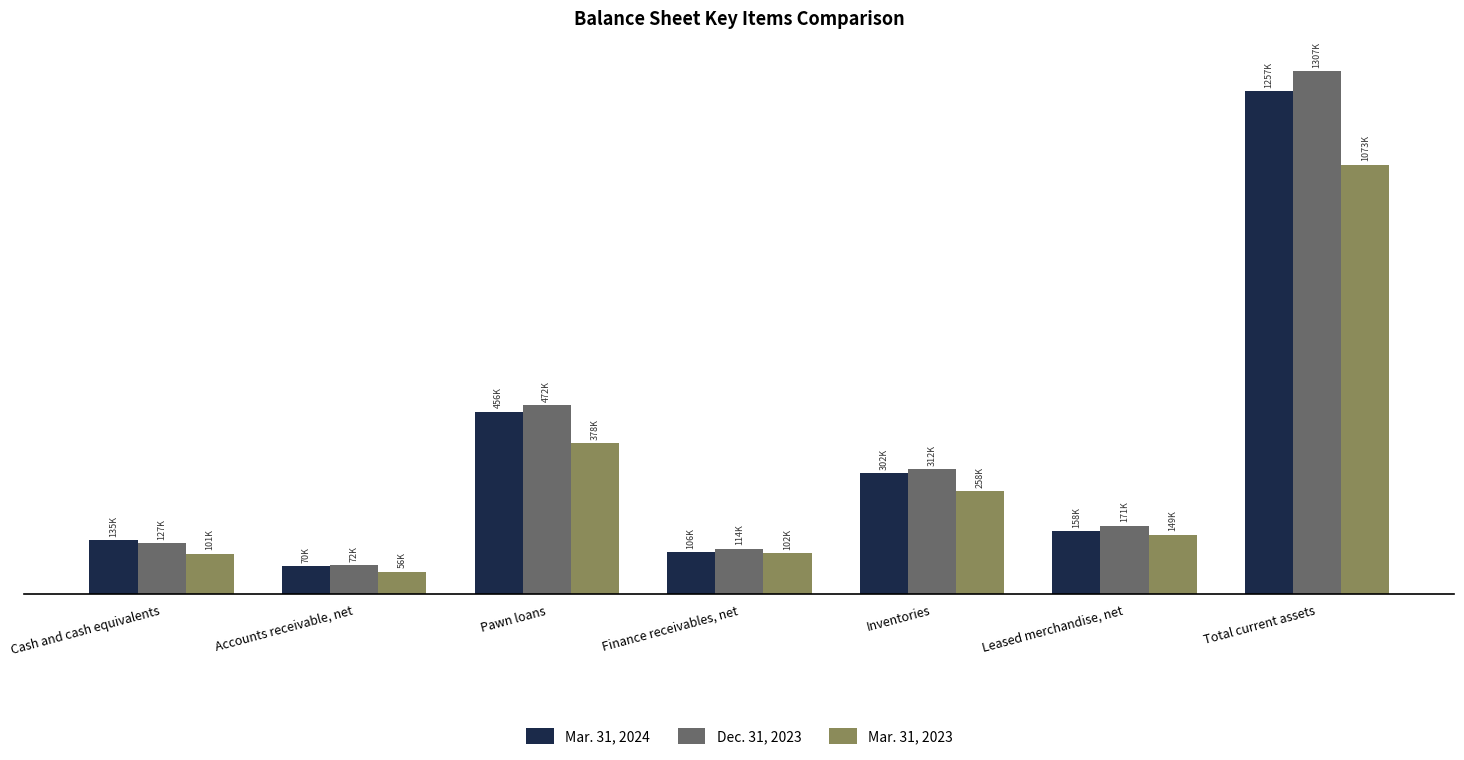

What are all the series names shown in the legend?

Mar. 31, 2024, Dec. 31, 2023, Mar. 31, 2023